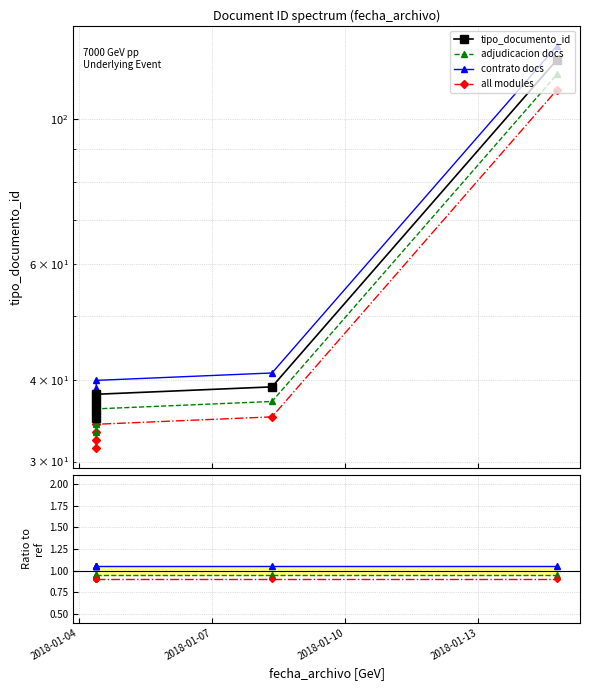

How many data points does each series have?

6